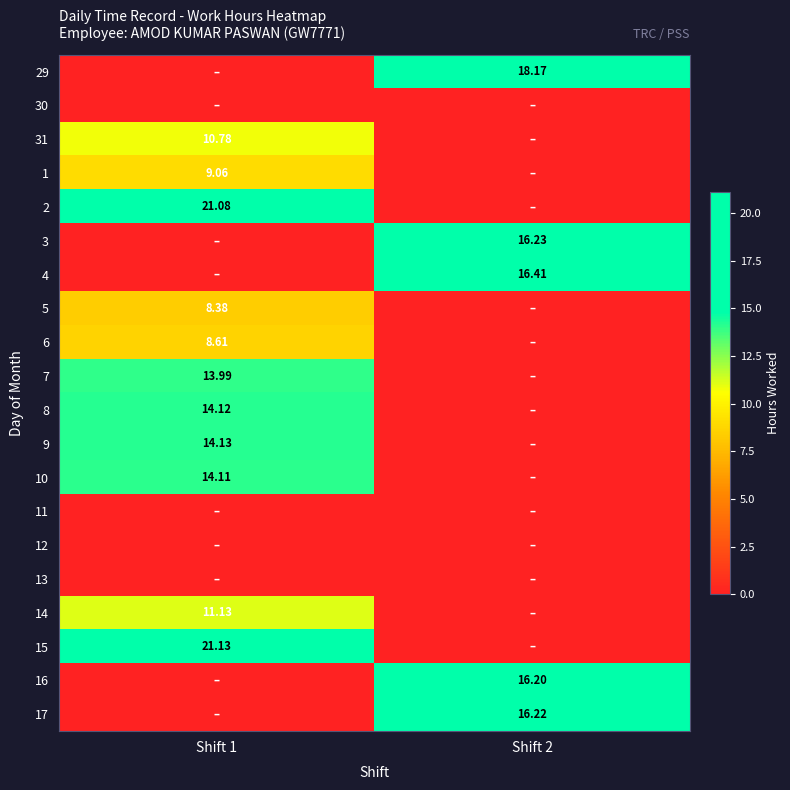

Where does the 31 series first go above 10?

Shift 1